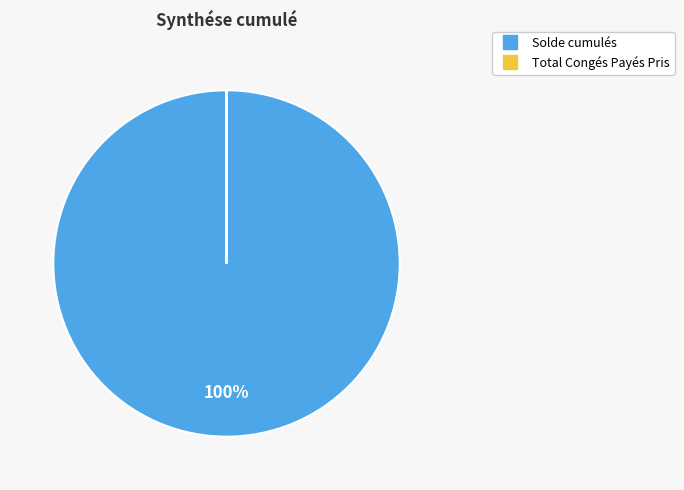

Which slice is the largest?

Solde cumulés